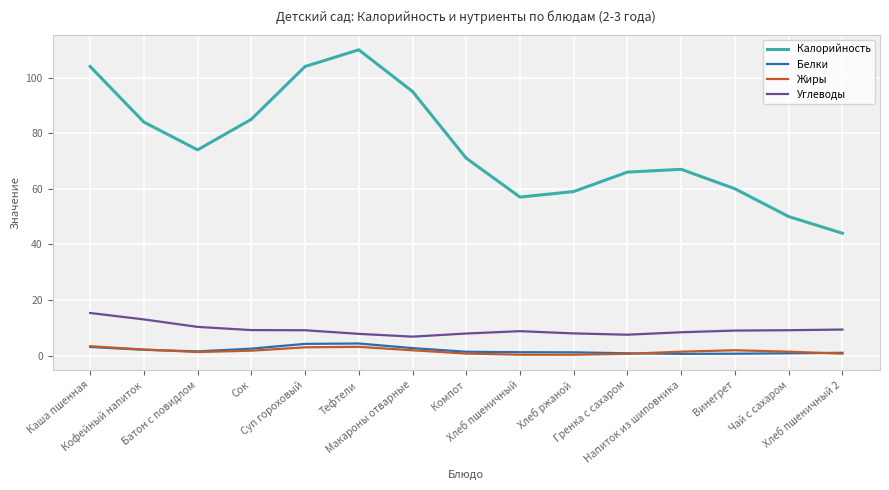

In Белки, how many points are higher than both neighbors (excluding endpoints)?

1